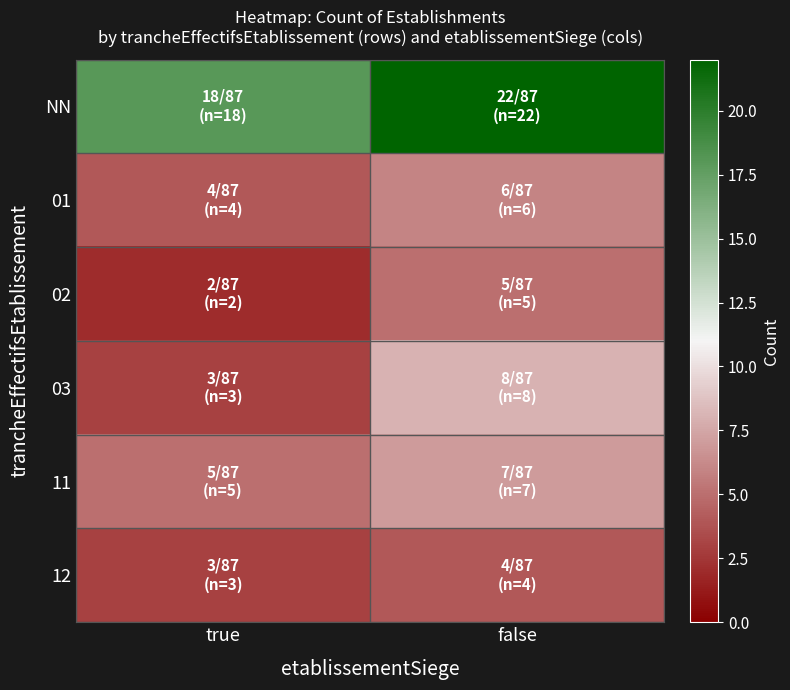

Reading left to right, transcribe all the data shown in this chart.

NN: true=18	false=22
01: true=4	false=6
02: true=2	false=5
03: true=3	false=8
11: true=5	false=7
12: true=3	false=4